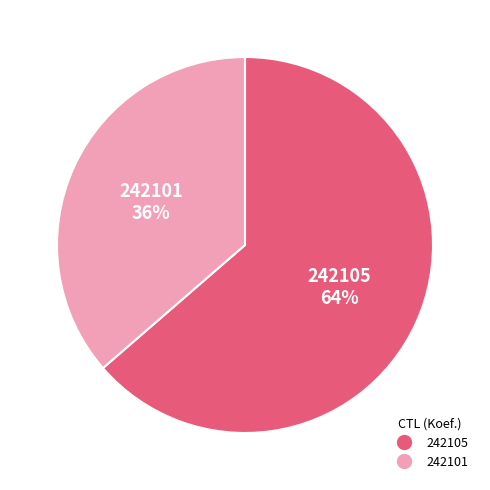

Rank the categories by value from lowest to highest.

242101, 242105